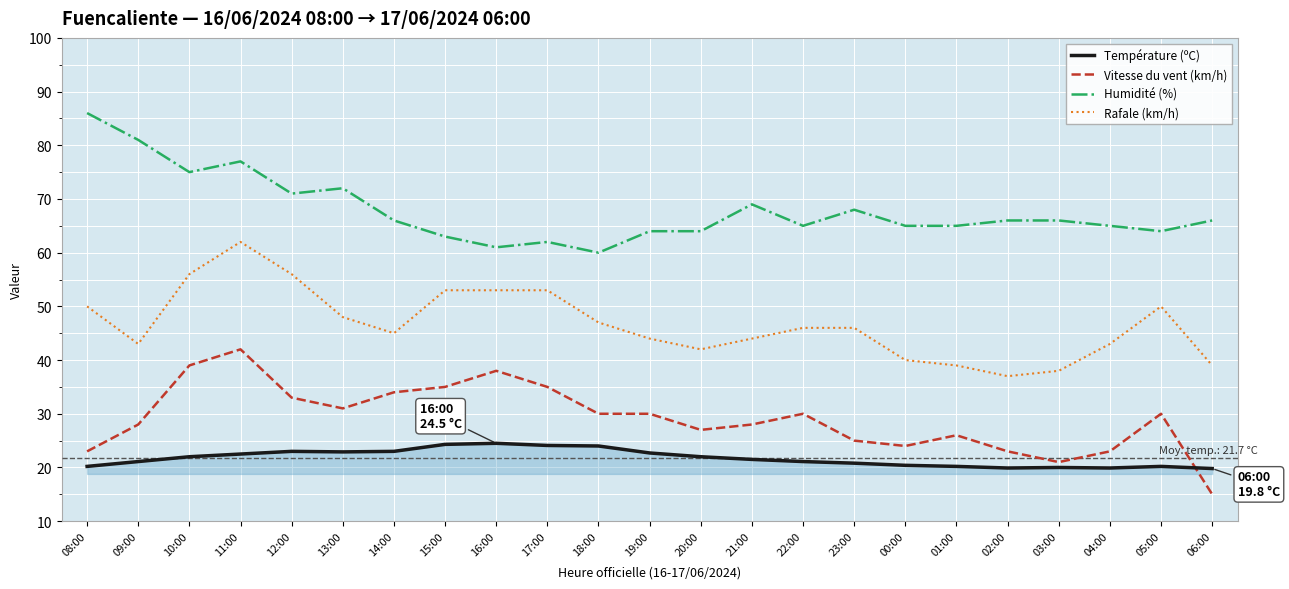

Which series has the largest total across all categories?

Humidité (%)